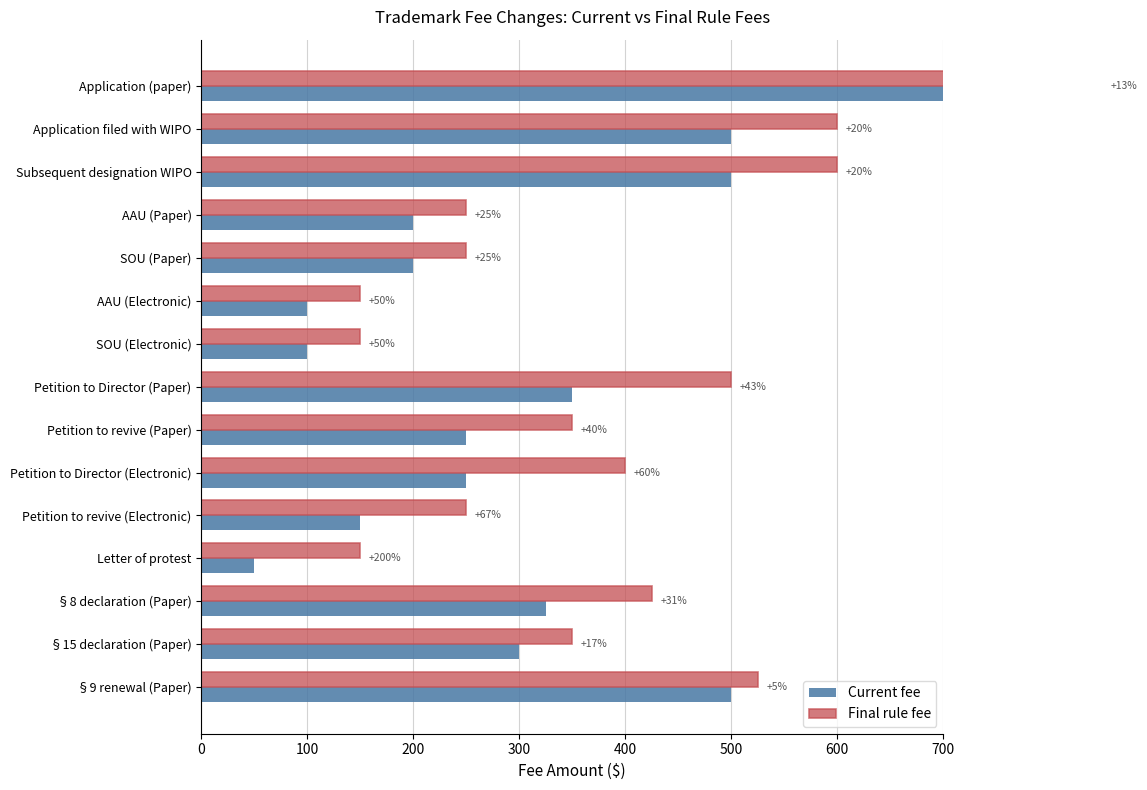

What is the value of the Final rule fee bar at the 3rd from the left?

600